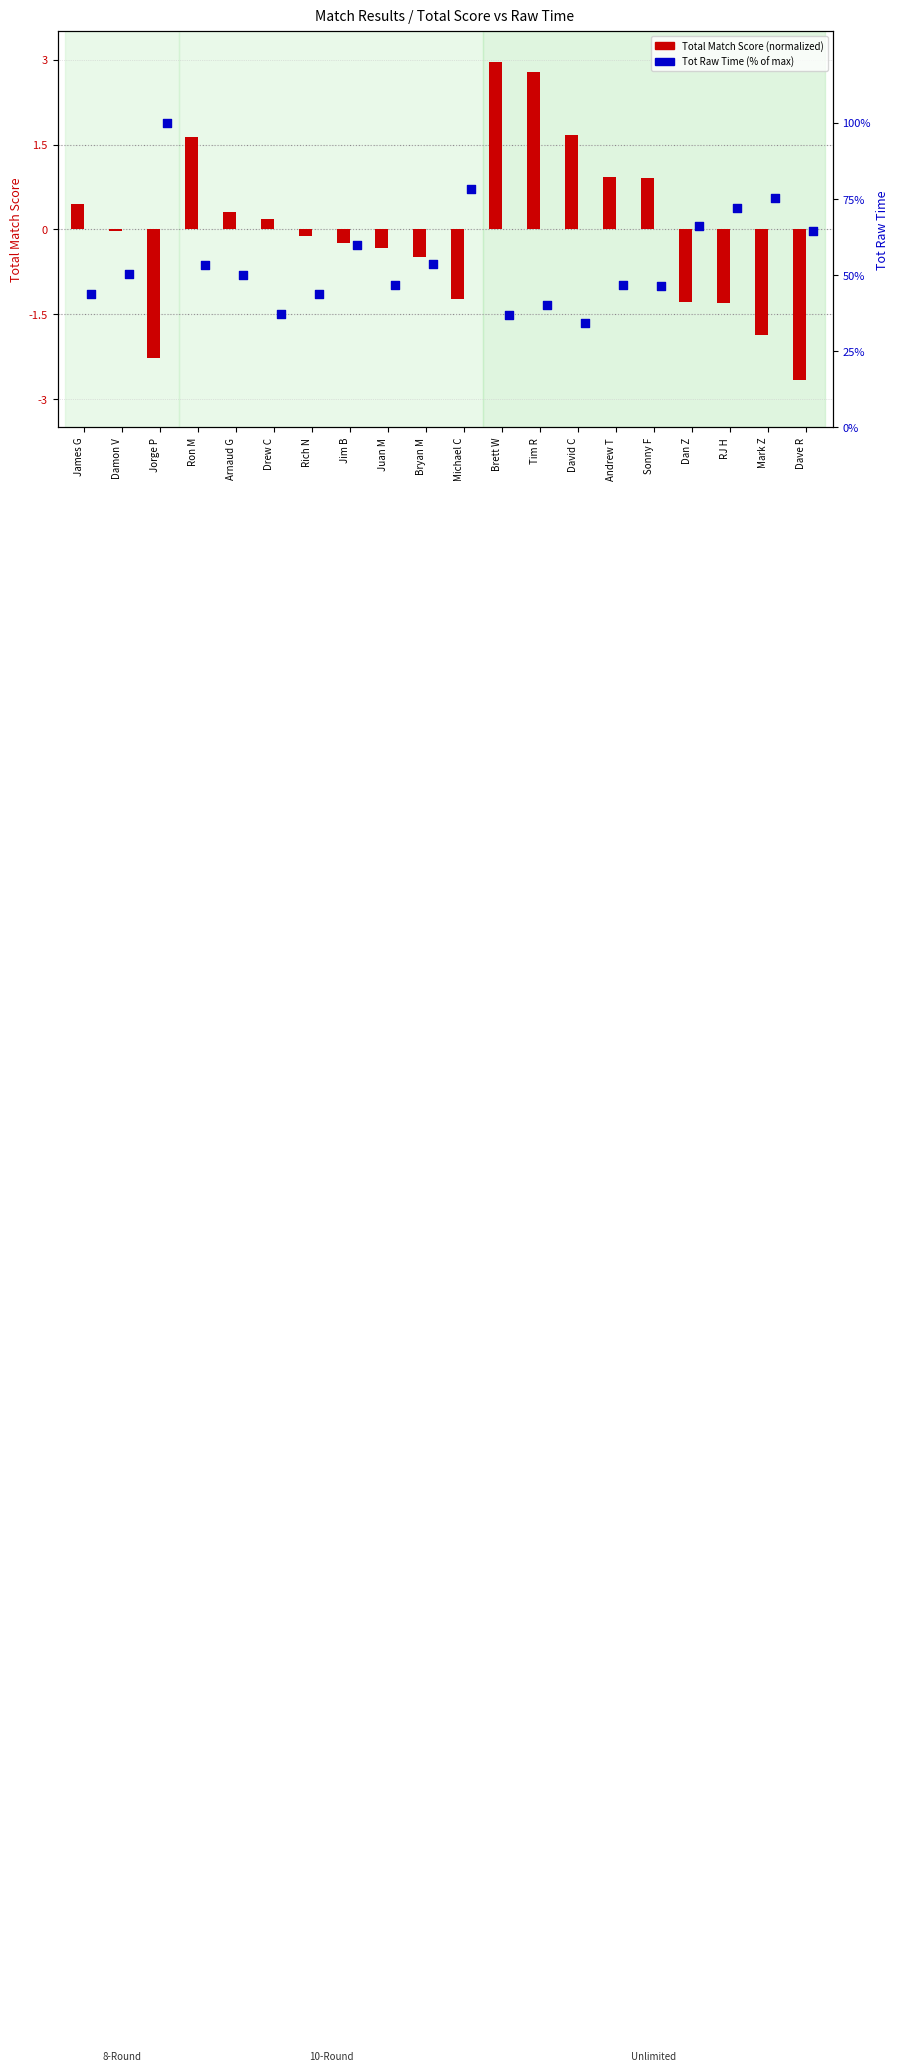

What are all the series names shown in the legend?

Total Match Score, Tot Raw Time